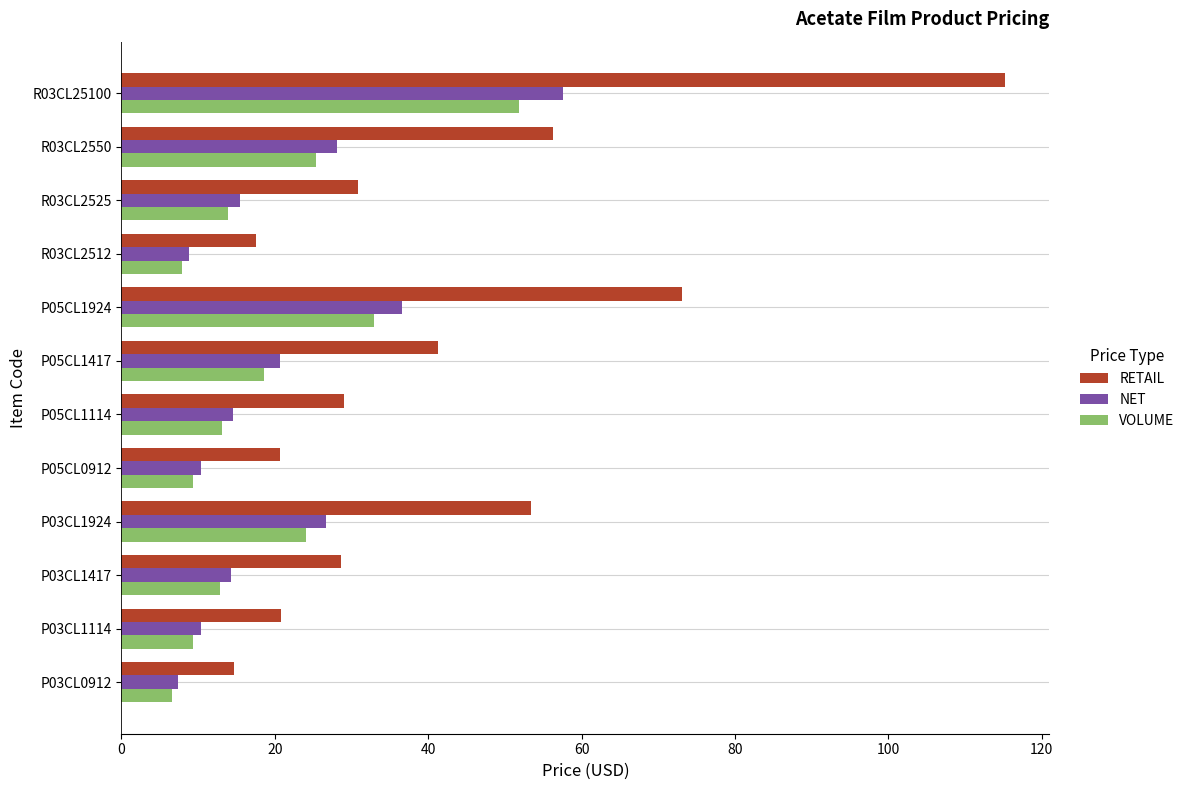

At how many categories does at least one series exceed 55?

3